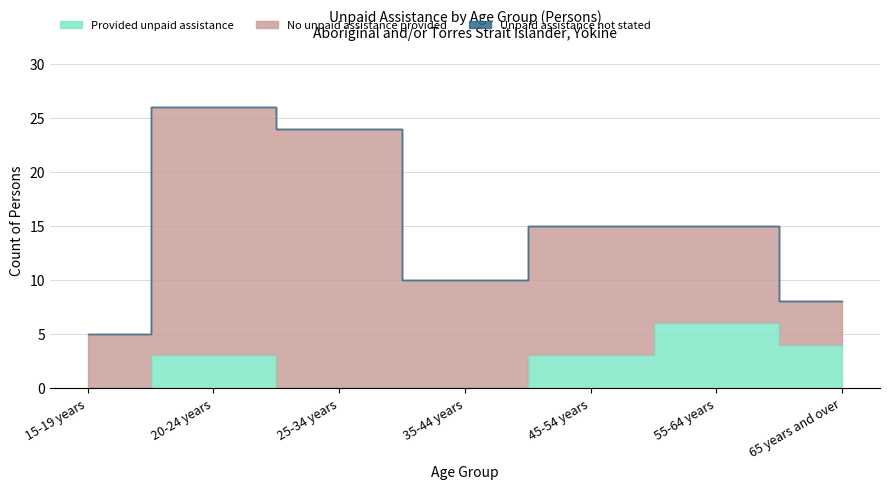

Count the number of data series in this chart.

3